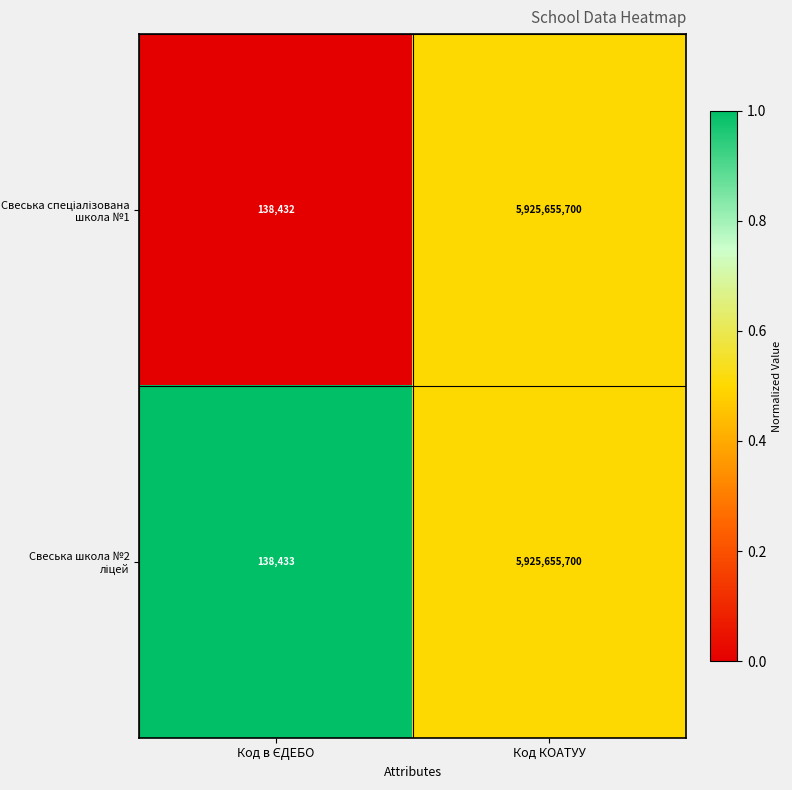

What is the total value across all series at Код КОАТУУ?

11851311400